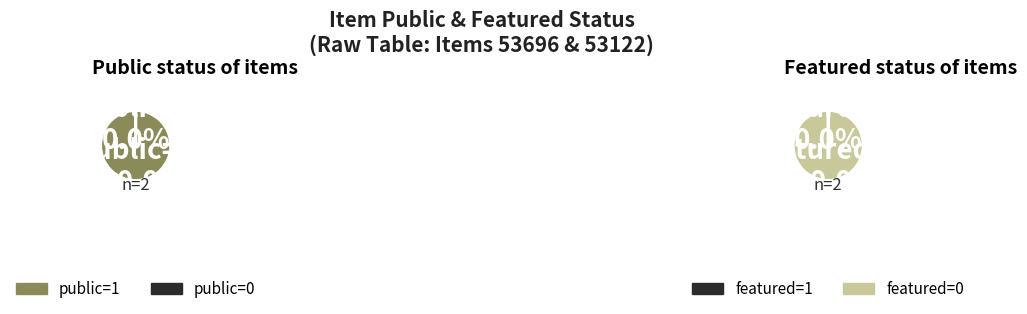

Count the number of slices in the pie.

2